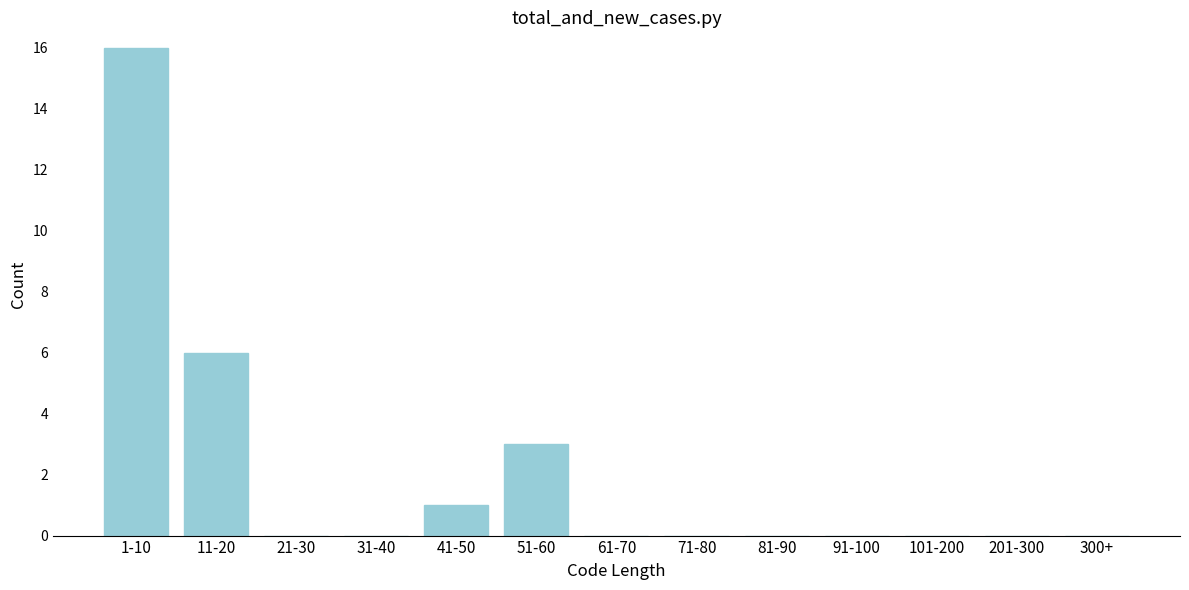

Reading right to left, what are all the values shown in this chart?

300+=0	201-300=0	101-200=0	91-100=0	81-90=0	71-80=0	61-70=0	51-60=3	41-50=1	31-40=0	21-30=0	11-20=6	1-10=16